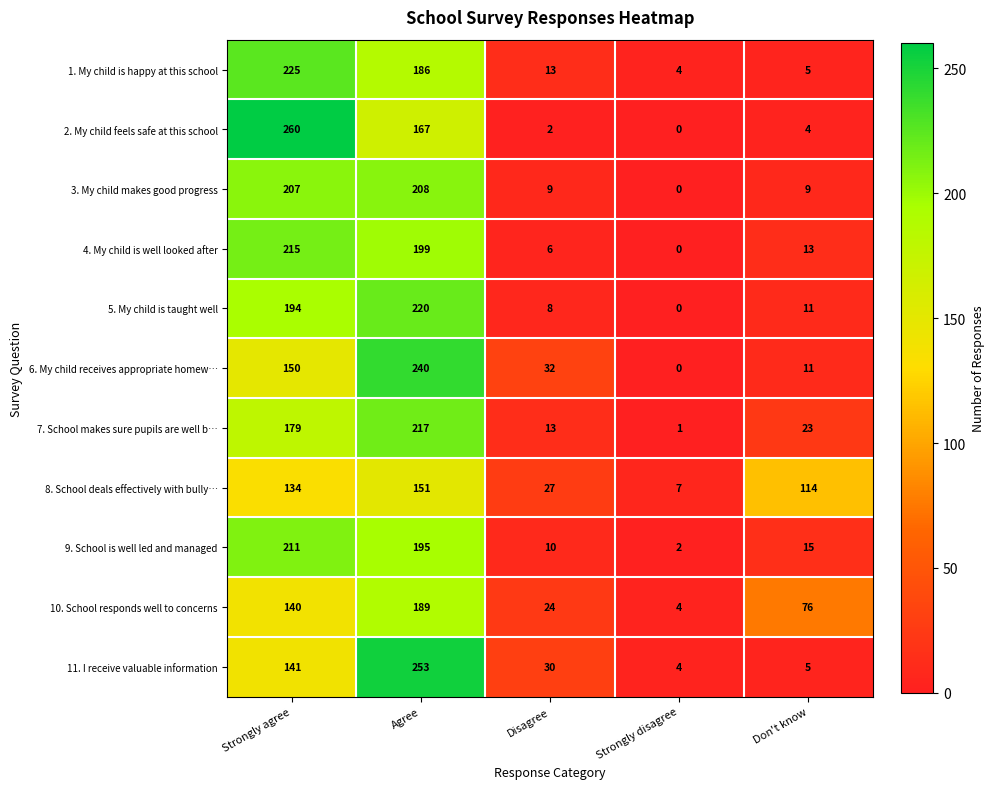

Which label corresponds to the largest value in the chart?

Strongly agree